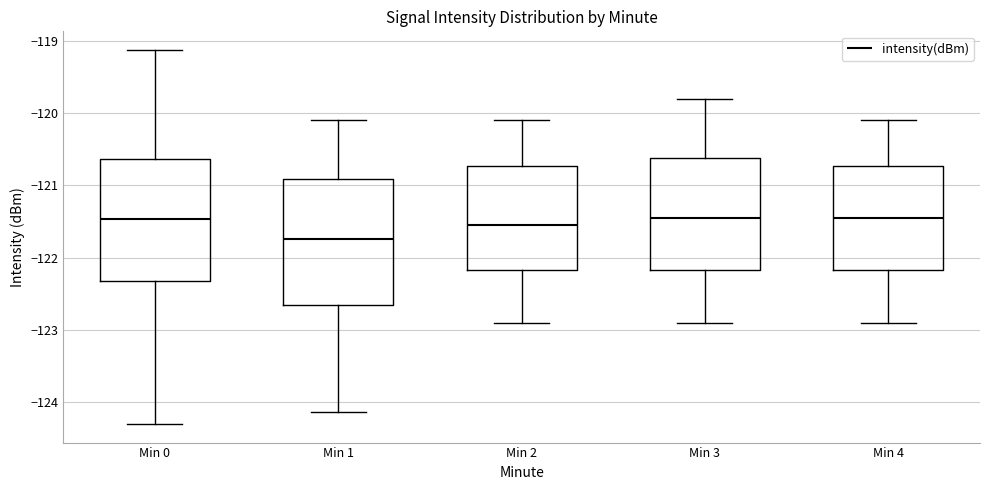

Reading left to right, transcribe this box plot: for each box, give where its median line is, the range the box spans, and where its two whiskers end, as read against the y-axis. The values are not printed on the chart, so give them approximately, as read against the axis.

Min 0: median -121.5, box -122.3 to -120.6, whiskers -124.3 to -119.1
Min 1: median -121.7, box -122.6 to -120.9, whiskers -124.1 to -120.1
Min 2: median -121.5, box -122.2 to -120.7, whiskers -122.9 to -120.1
Min 3: median -121.4, box -122.2 to -120.6, whiskers -122.9 to -119.8
Min 4: median -121.4, box -122.2 to -120.7, whiskers -122.9 to -120.1